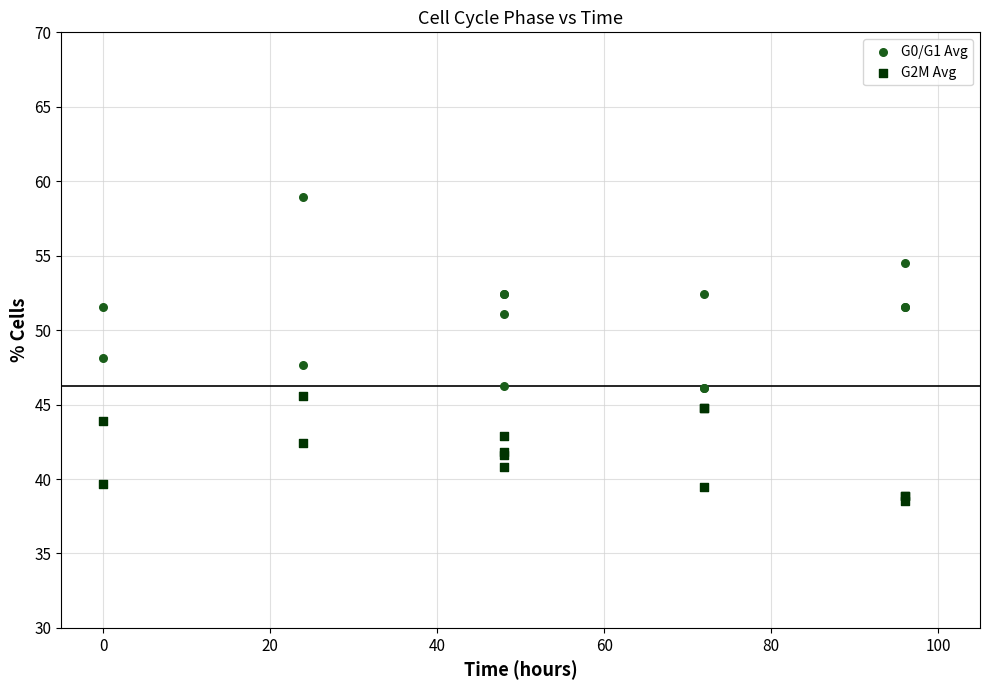

Which series has the widest spread of Y values?

G0/G1 Avg